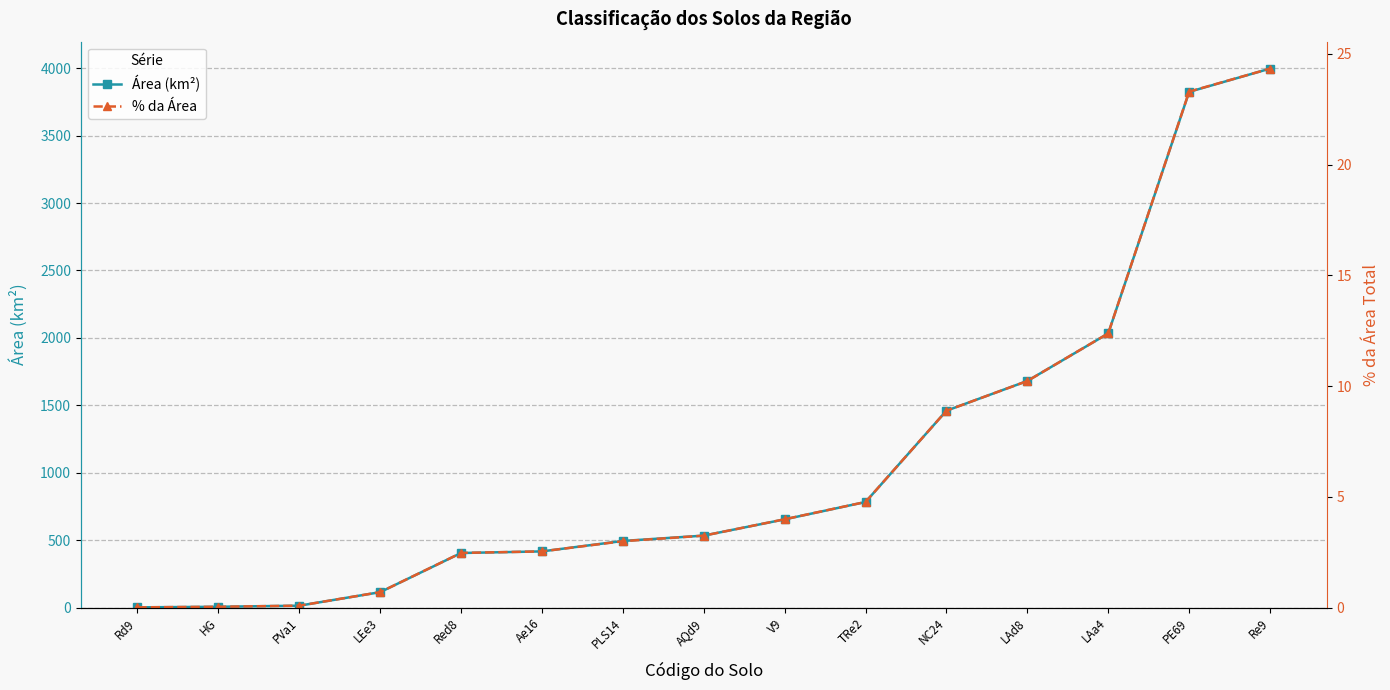

Reading right to left, extract all data points from this chart.

Área (km²): 3996.4	3824.0	2033.0	1680.7	1460.2	783.3	654.7	534.1	494.5	417.1	405.2	115.0	14.6	6.7	2.4
% da Área: 24.3	23.3	12.4	10.2	8.9	4.8	4.0	3.2	3.0	2.5	2.5	0.7	0.1	0.0	0.0